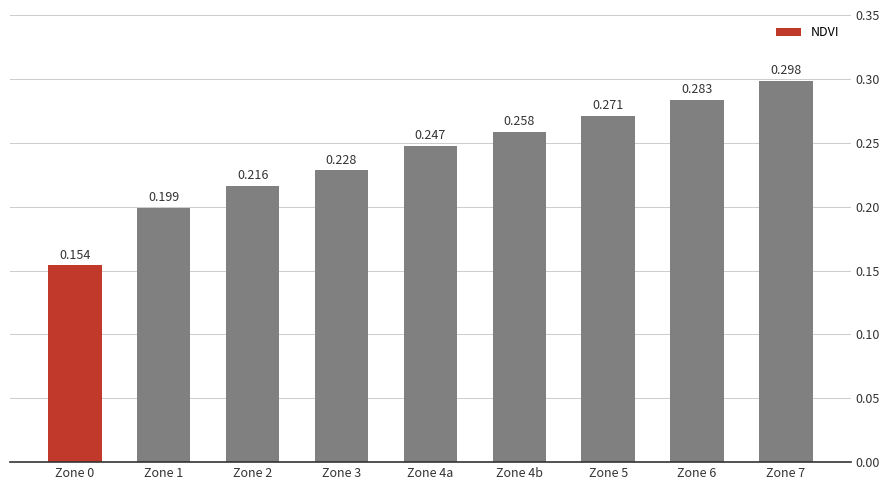

Is it true that the value at Zone 4a is 0.1?

False